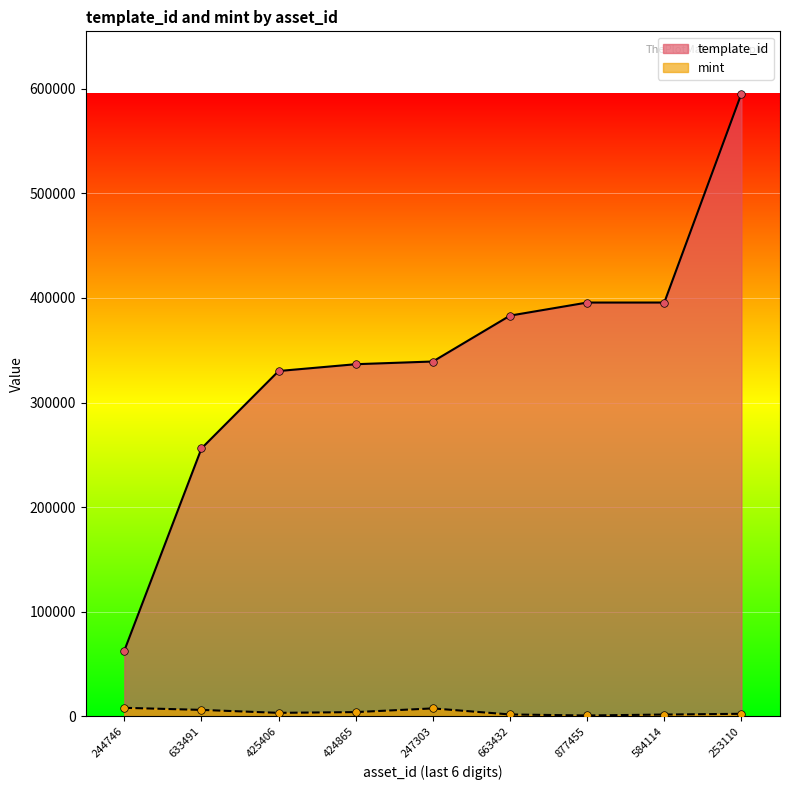

What is the total value across all series at 424865?

340828